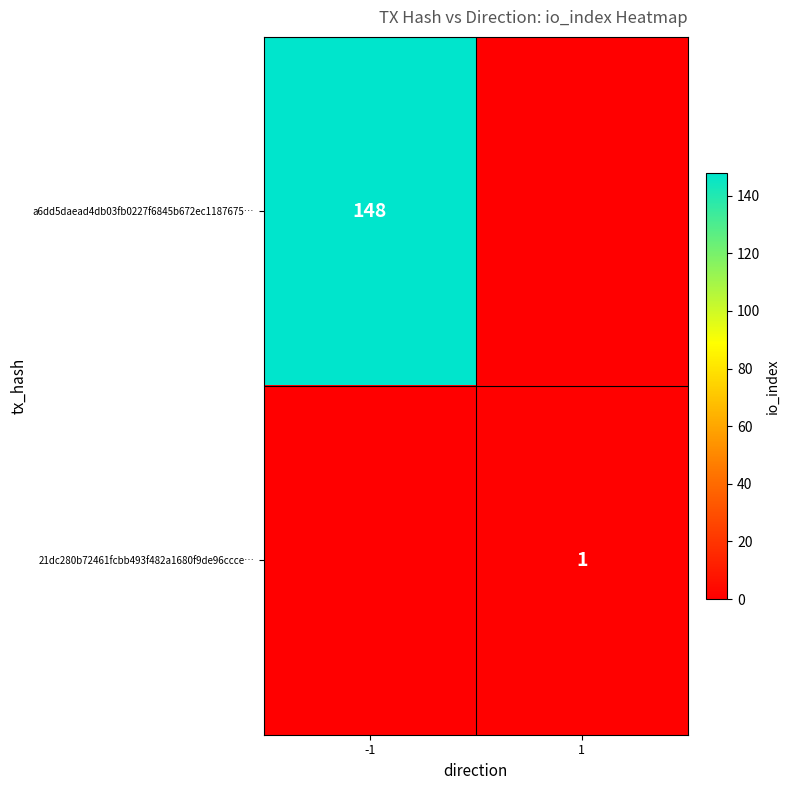

The value of a6dd5daead4db03fb0227f6845b672ec1187675… at -1 is 148. True or false?

True